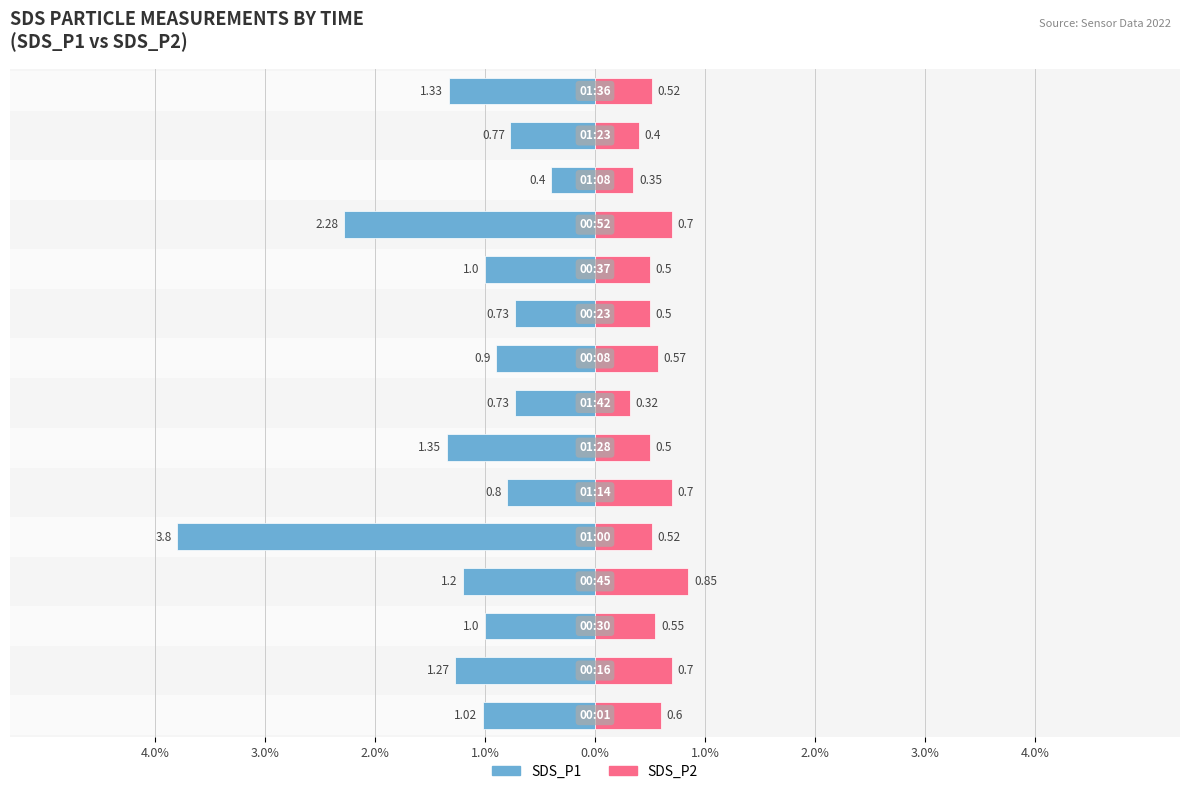

How many categories are shown in the chart?

15